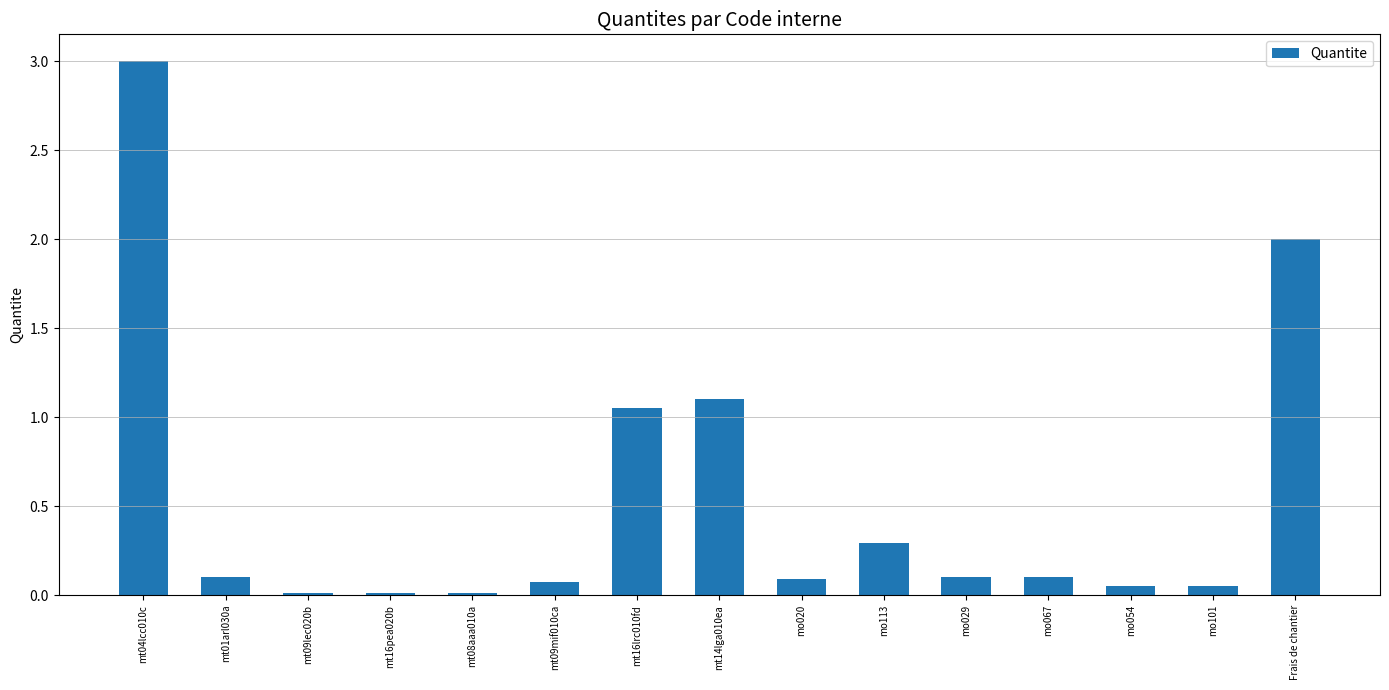

Is it true that the value at mo113 is 0.3?

True